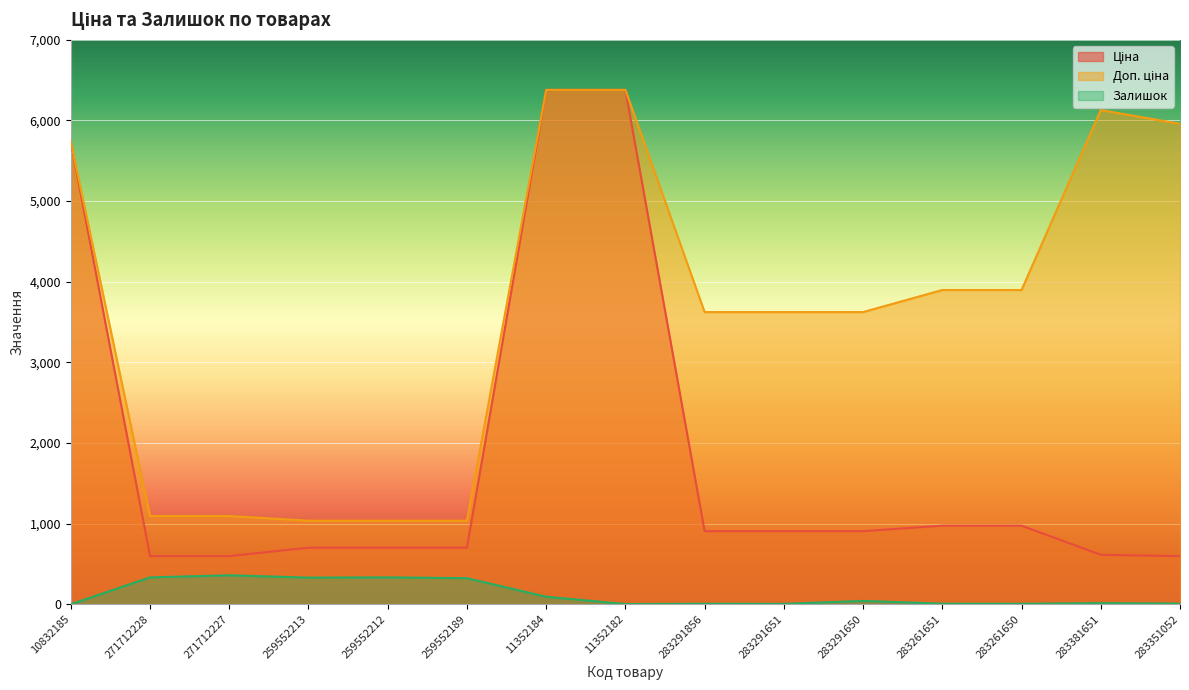

At which label does Залишок reach its peak?

271712227